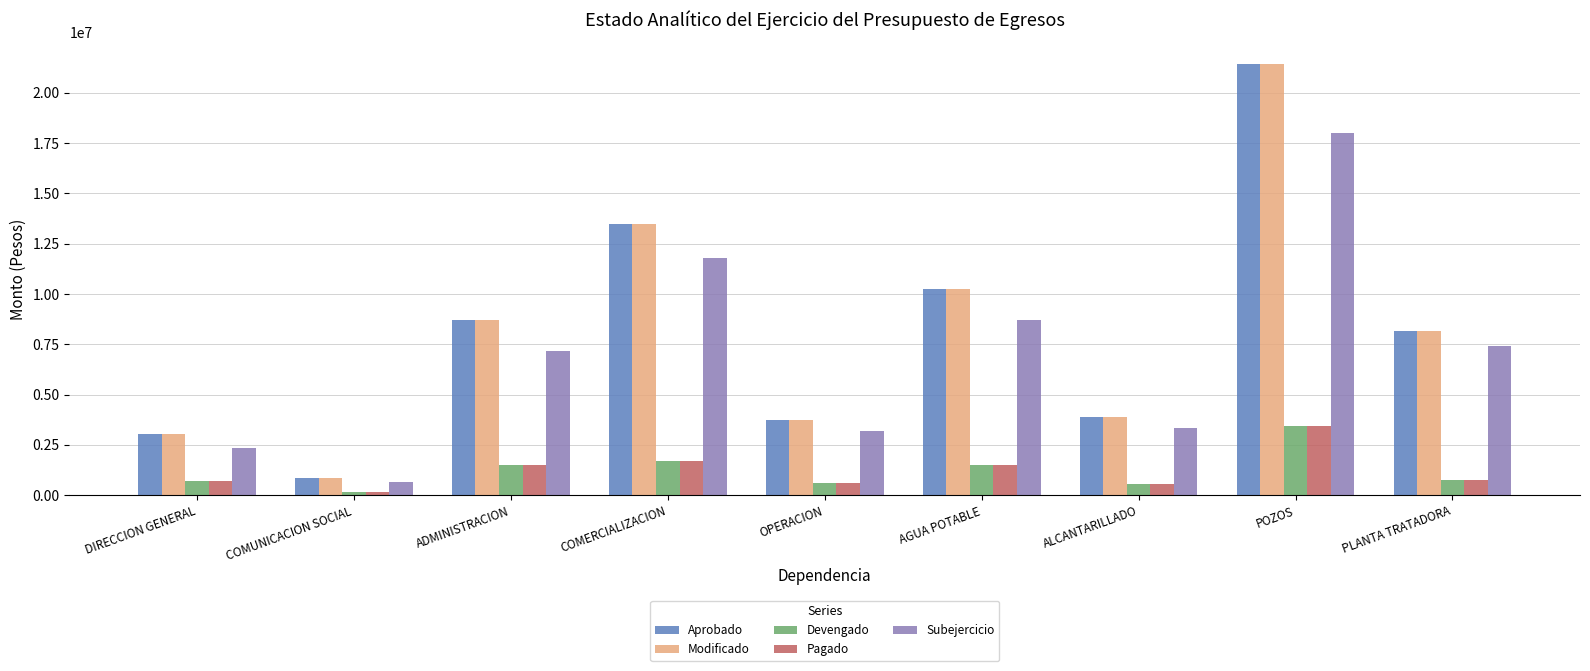

True or false: Modificado has a value of 20196188.4 at COMERCIALIZACION.

False